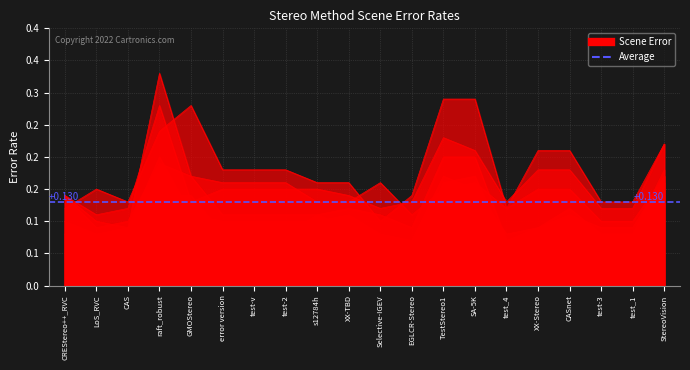

In storage room 2 2l, how many points are lower than both neighbors (excluding endpoints)?

2